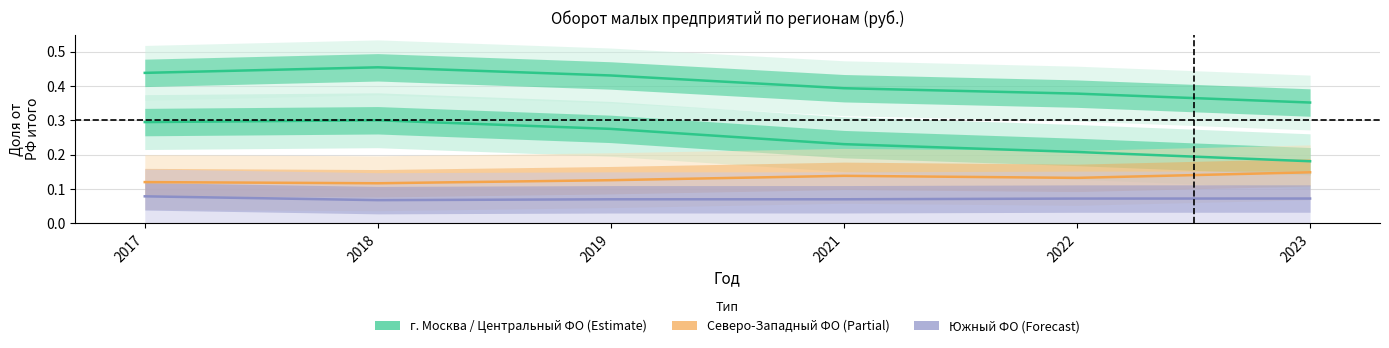

Read the Центральный ФО value at 2022.

0.4